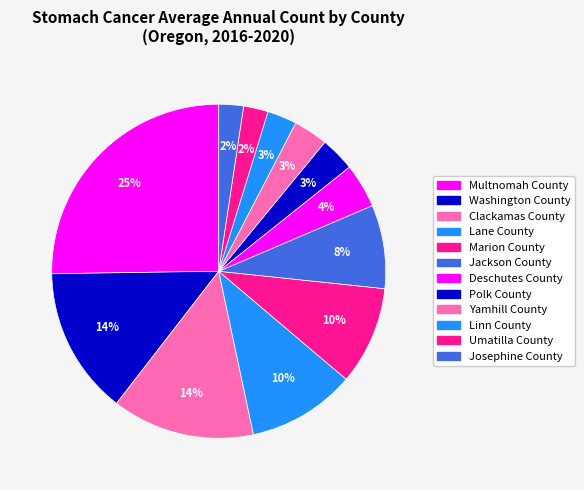

Is there a majority slice in this chart?

No